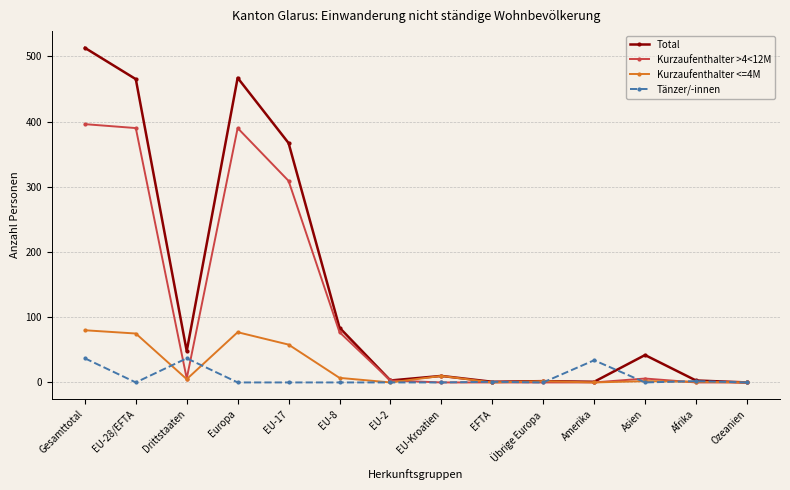

What position from the right is EU-Kroatien?

7